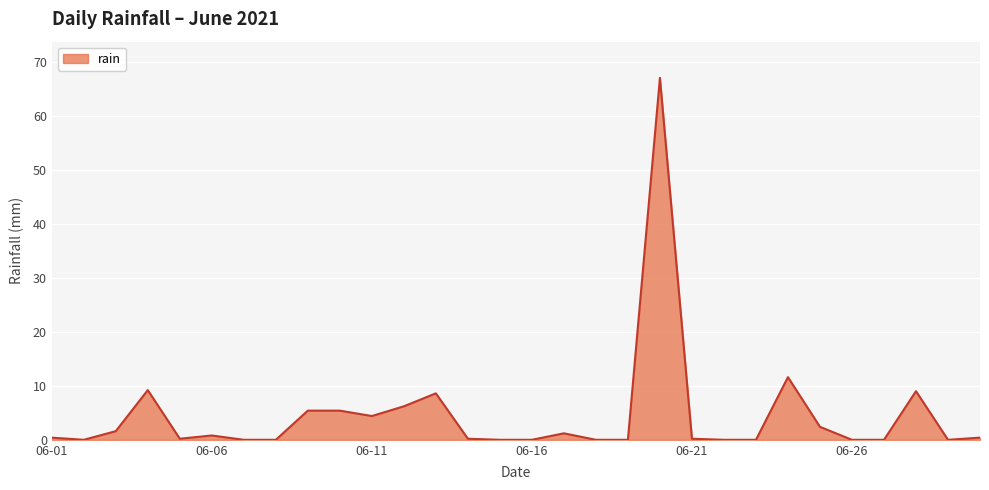

What is the maximum value shown in the chart?

67.0